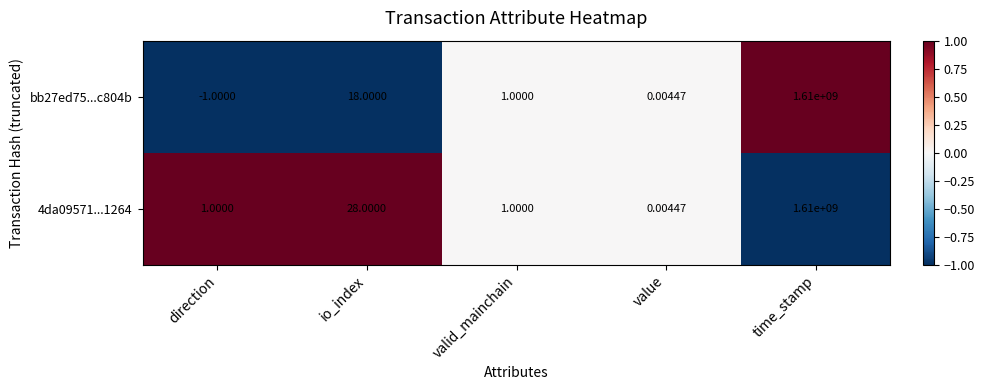

Which category has the lowest value across all series?

direction